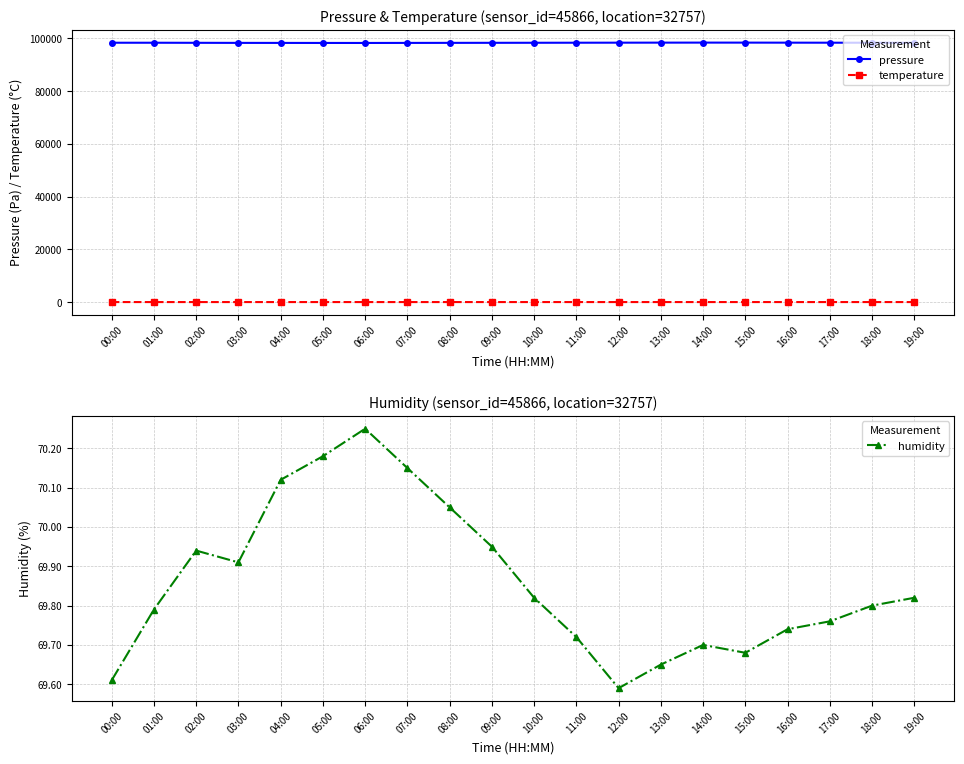

What is the minimum value shown in the chart?

16.6